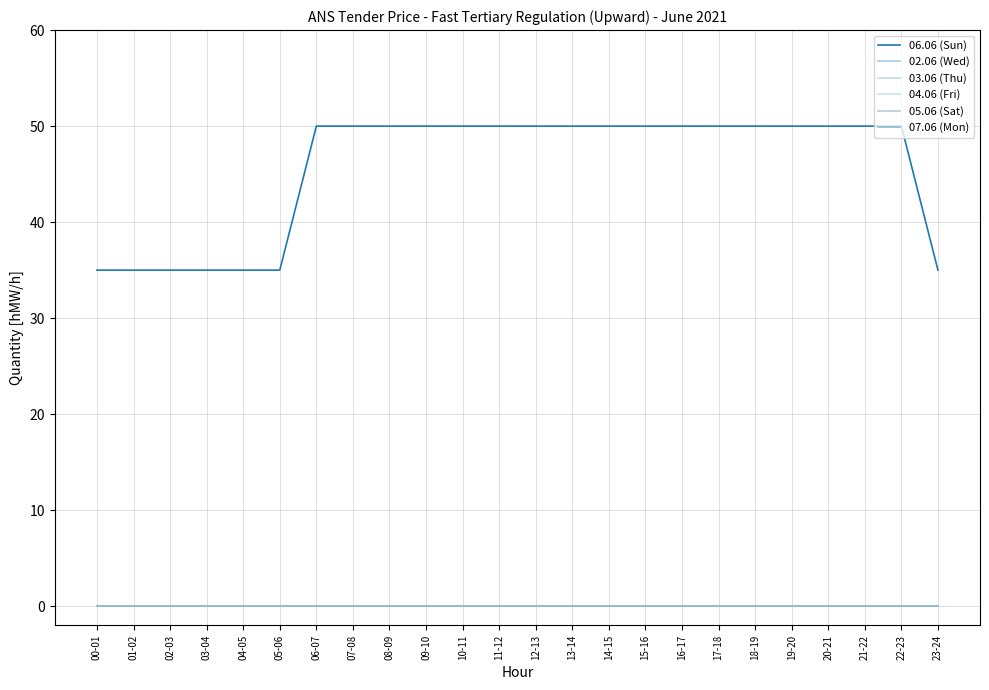

Does the chart display data point markers on the line(s)?

No